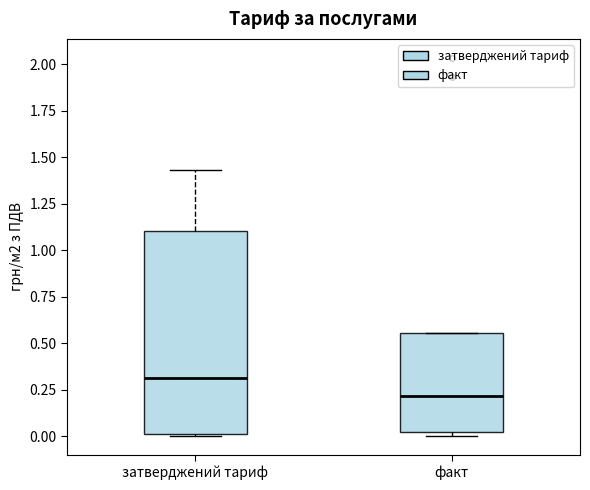

Which box has the highest median line?

затверджений тариф